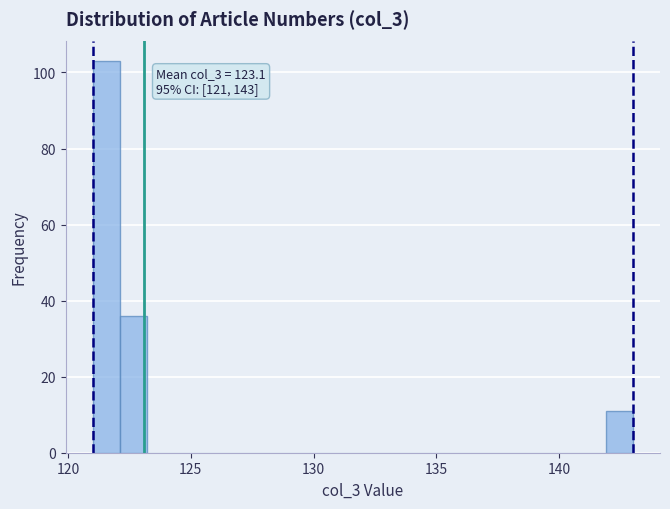

Around what value on the x-axis is the tallest bar? Give the approximate position of its centre, as read against the axis.

121.5